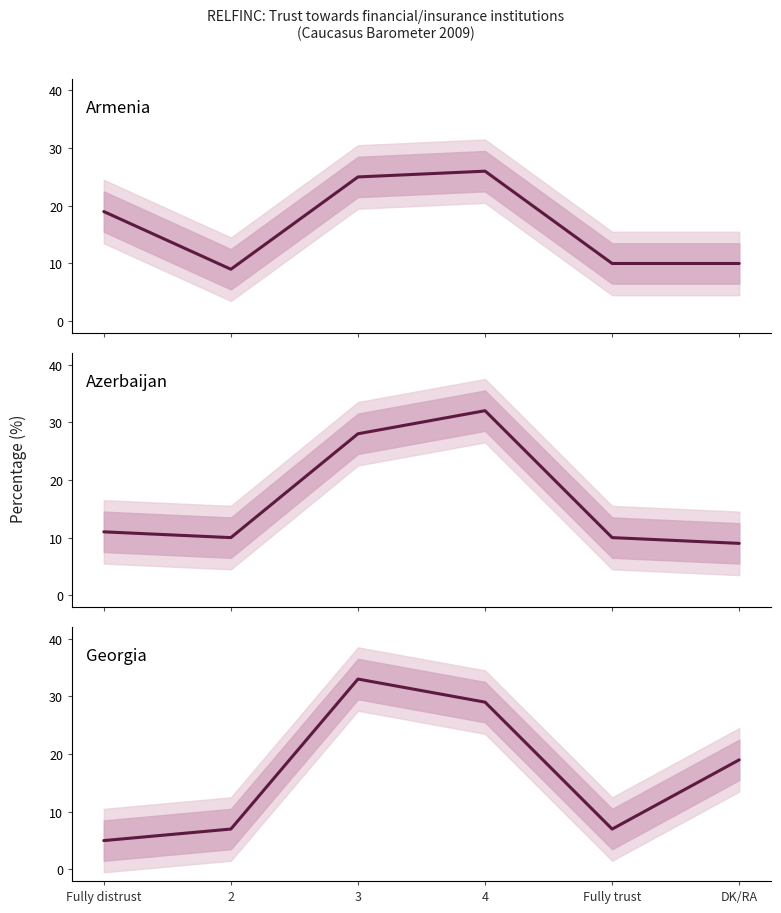

Reading left to right, what are all the values shown in this chart?

Armenia: Fully distrust=19	2=9	3=25	4=26	Fully trust=10	DK/RA=10
Azerbaijan: Fully distrust=11	2=10	3=28	4=32	Fully trust=10	DK/RA=9
Georgia: Fully distrust=5	2=7	3=33	4=29	Fully trust=7	DK/RA=19